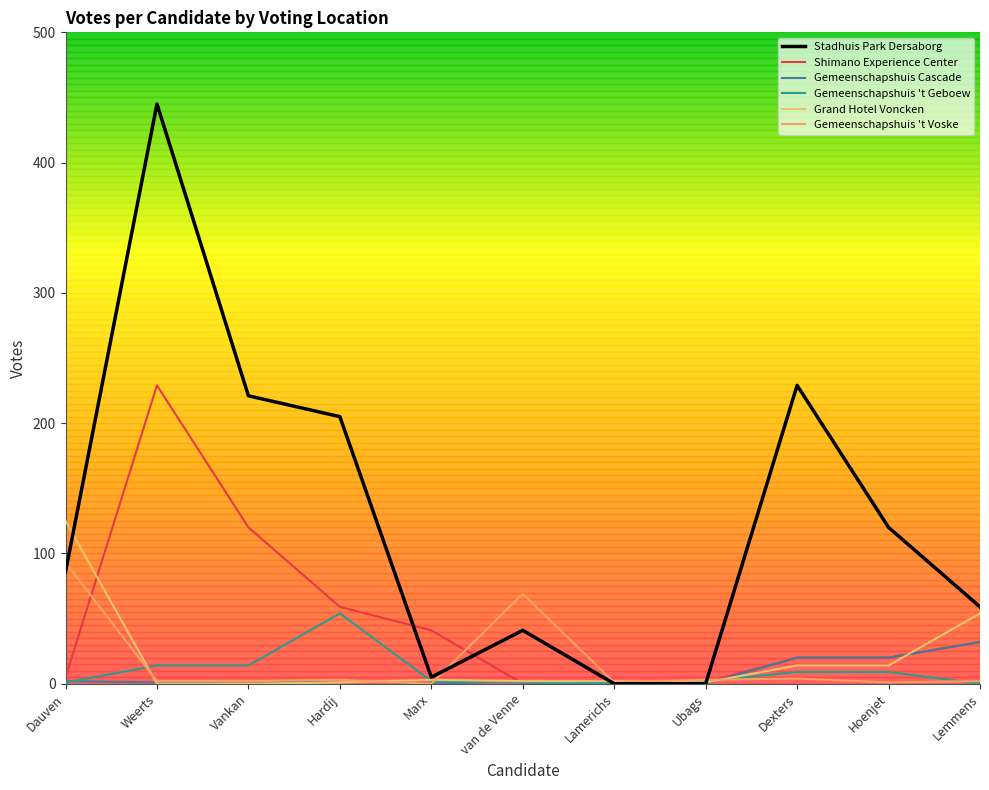

Between which two adjacent categories do Gemeenschapshuis Cascade and Shimano Experience Center first intersect?

Marx and van de Venne